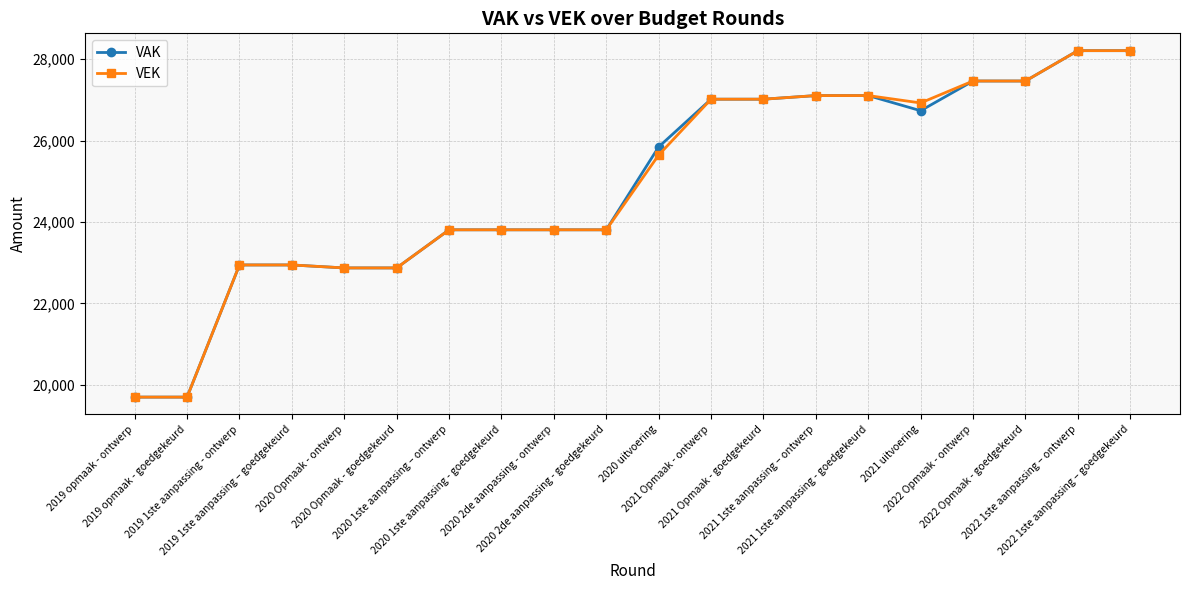

What is the value of the VEK point at the 12th from the left?

27018